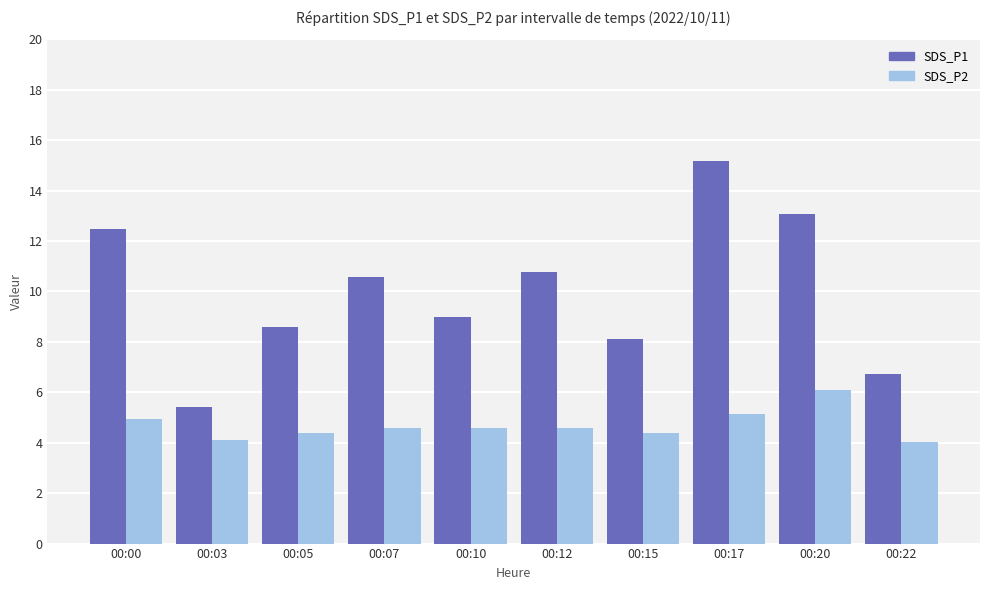

How many data points does each series have?

10